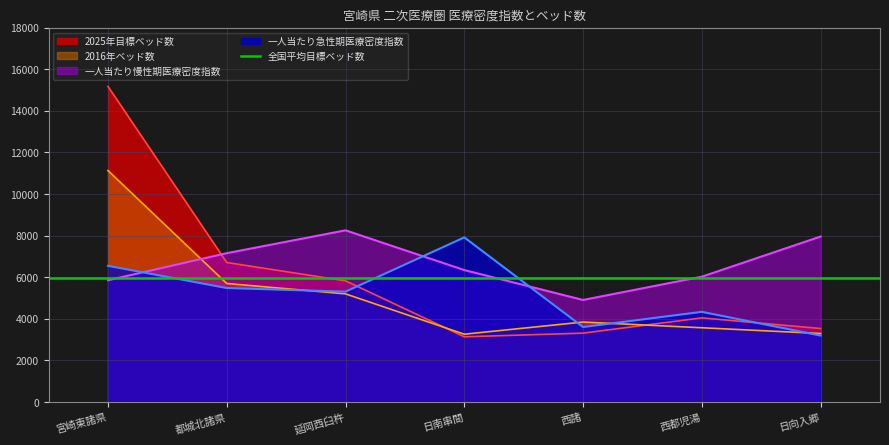

Rank the series by their maximum value, from highest to lowest.

2025年目標ベッド数(千), 2016年ベッド数(千), 一人当たり慢性期医療密度指数, 一人当たり急性期医療密度指数